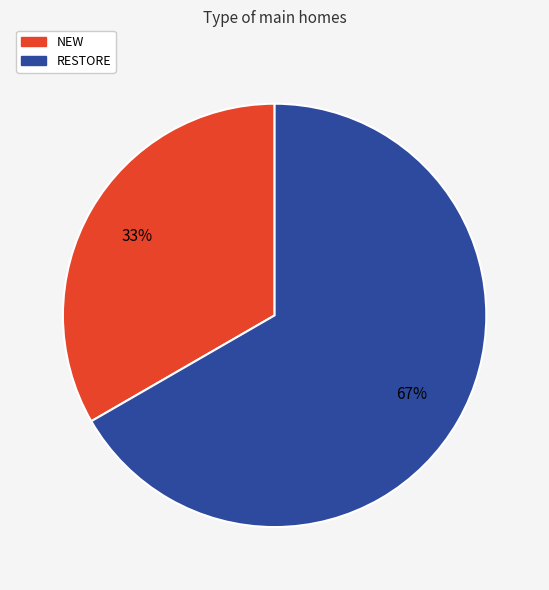

What is the ratio of the value at NEW to the value at RESTORE?

0.5